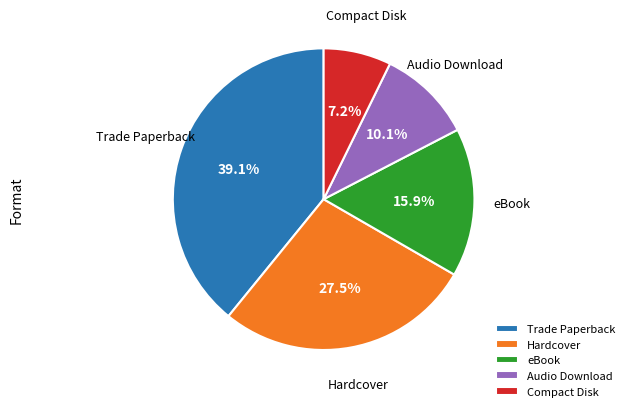

To the nearest percent, what is the difference between the largest and smallest slice percentages?

32%